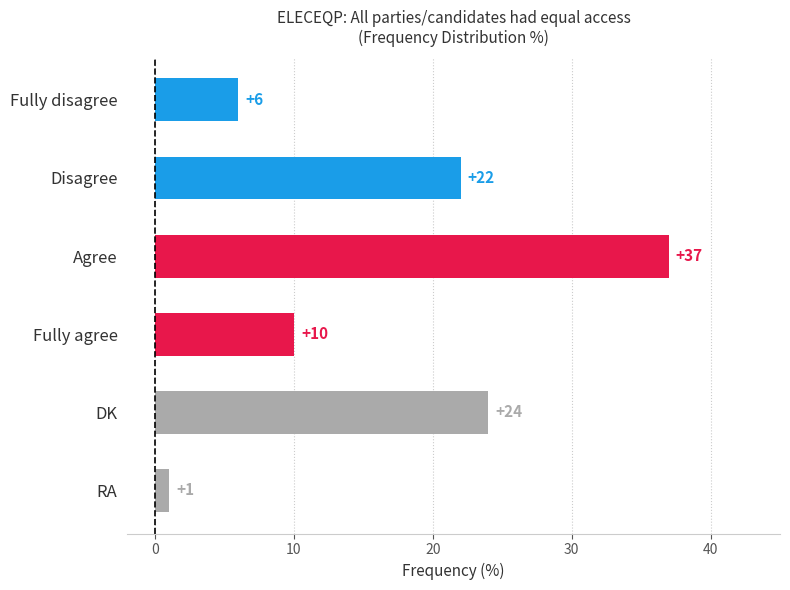

Read the value at Fully agree, to the nearest 5.

10